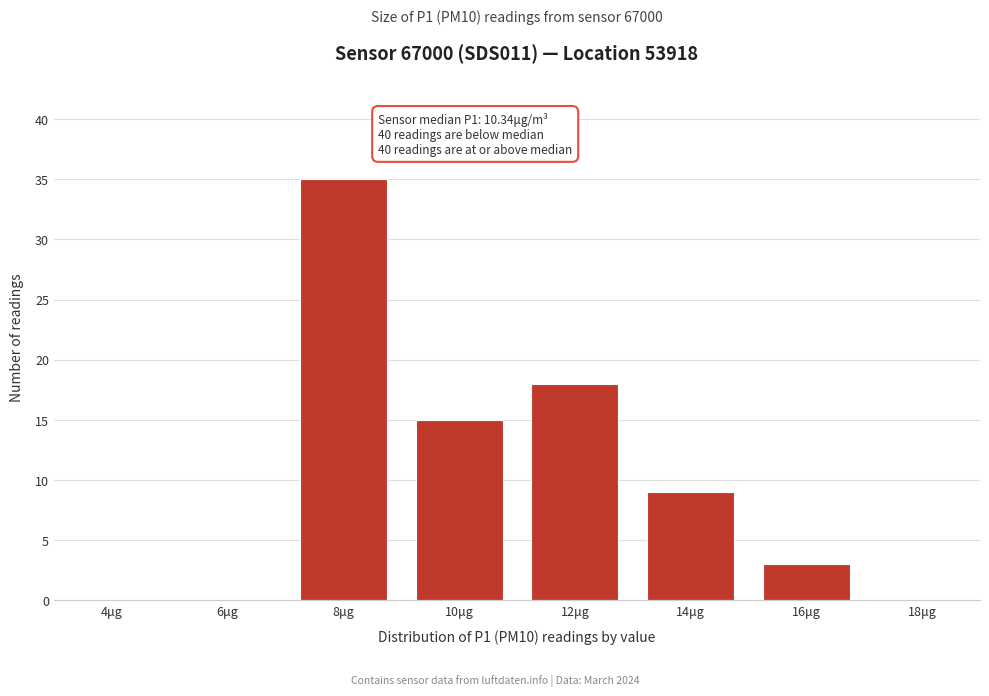

Reading left to right, what are all the values shown in this chart?

4μg=0	6μg=0	8μg=35	10μg=15	12μg=18	14μg=9	16μg=3	18μg=0